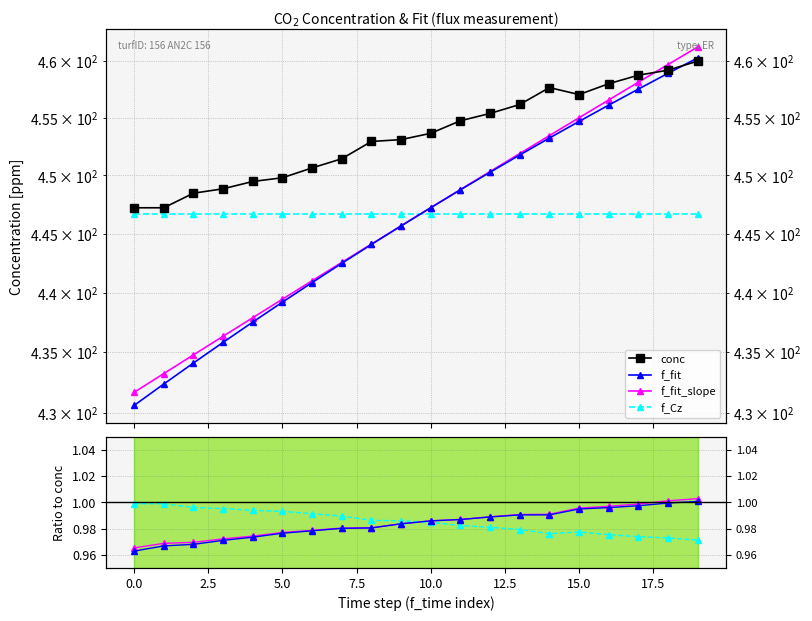

At which category does the chart reach its peak across all series?

19